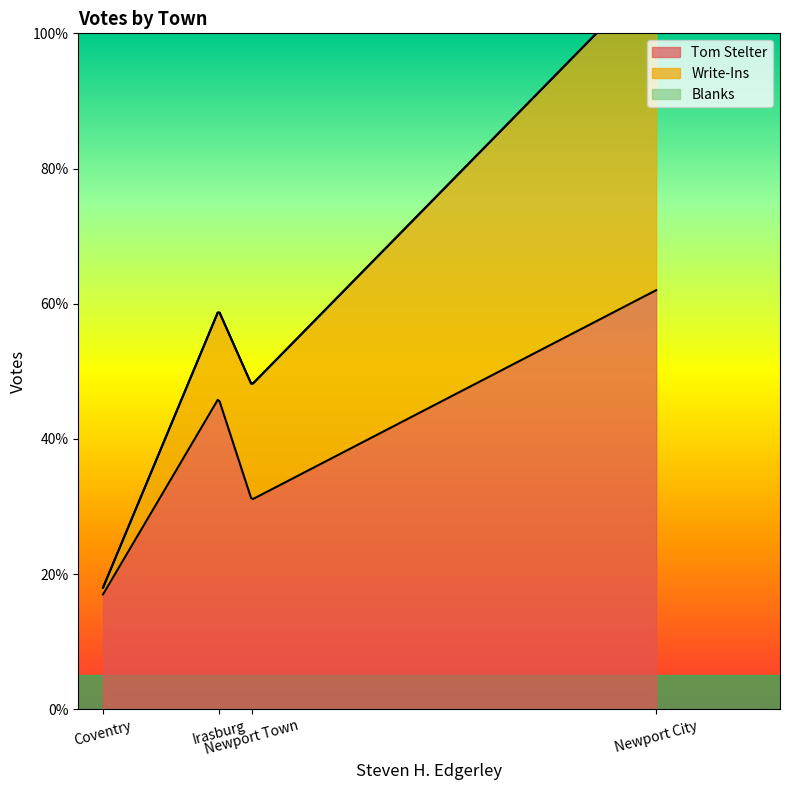

True or false: Tom Stelter has a value of 47 at Newport Town.

False